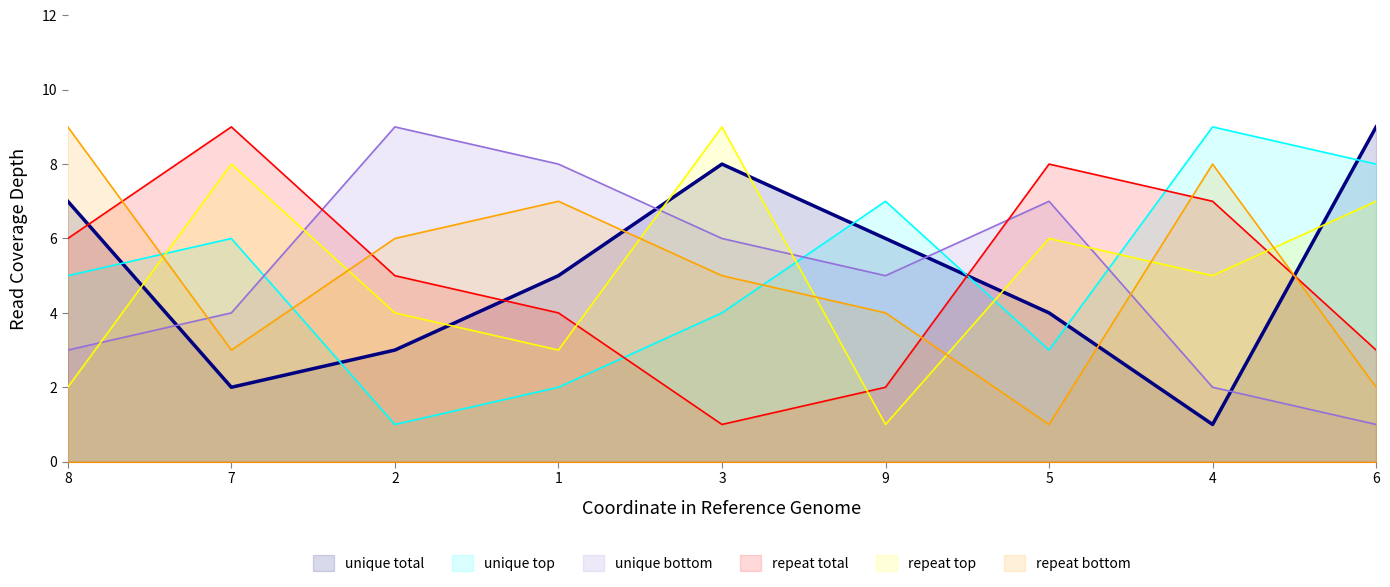

Rank the series at 2 from highest to lowest value.

unique bottom, repeat bottom, repeat total, repeat top, unique total, unique top